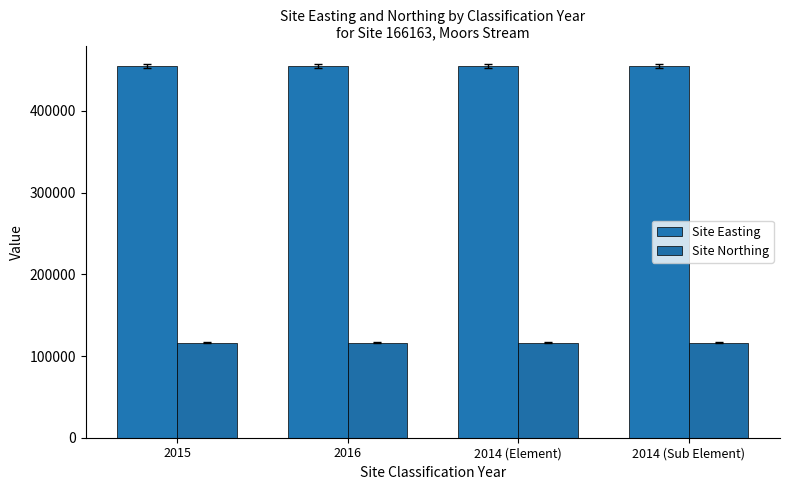

Which series has the largest total across all categories?

Site Easting